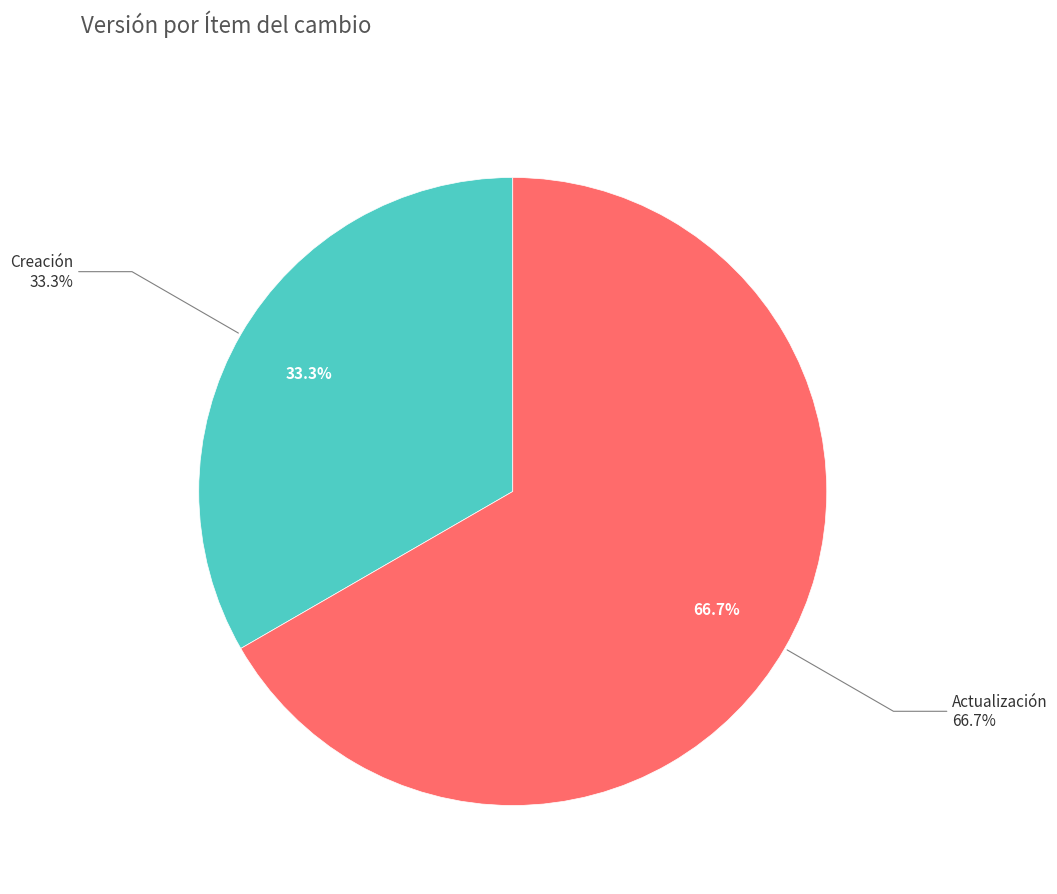

To the nearest percent, what percentage of the pie is Creación?

33%